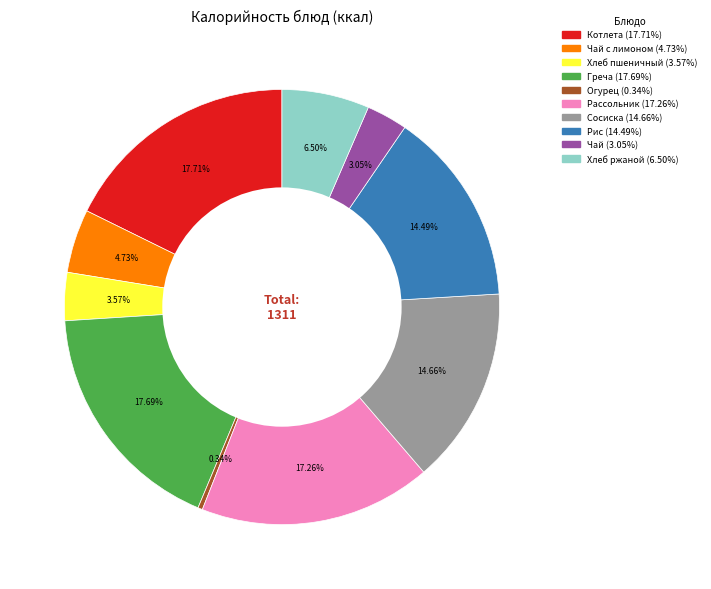

Is there any slice that represents more than half of the pie?

No